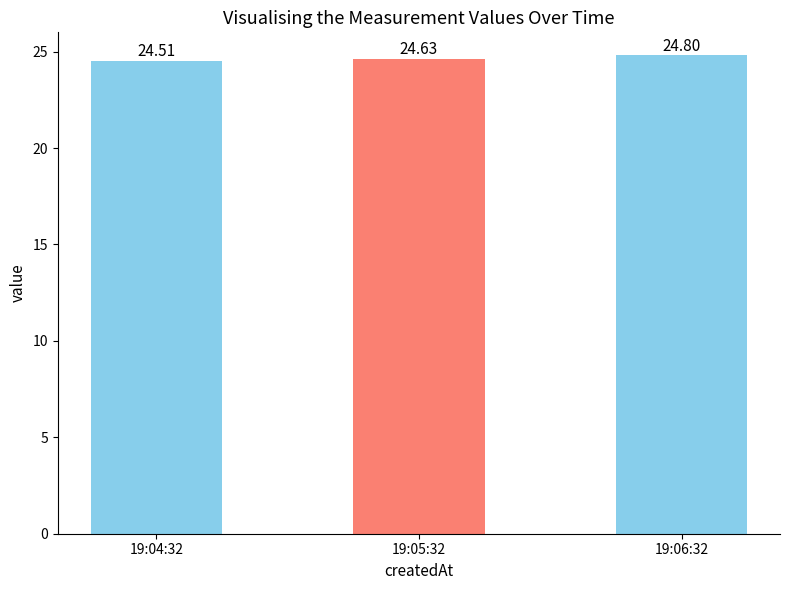

What is the change in value from 19:05:32 to 19:06:32?

+0.2